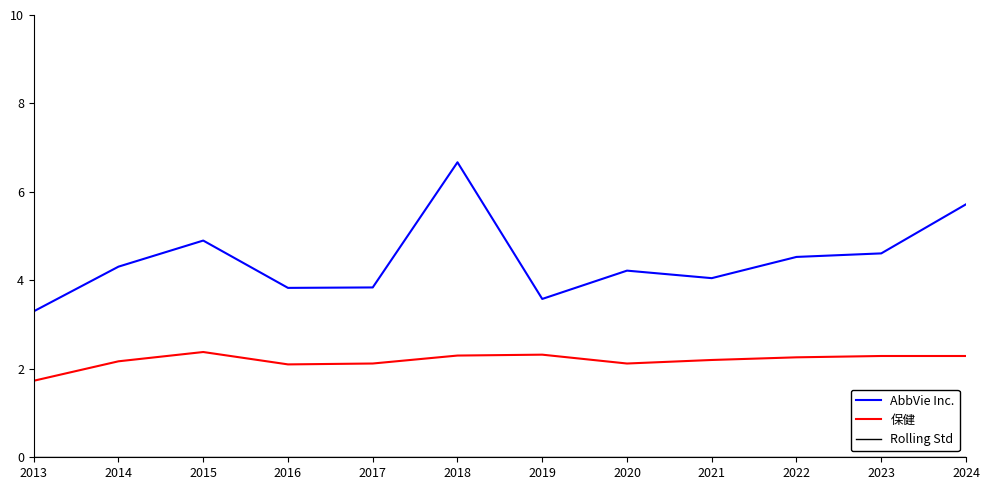

At how many categories does at least one series exceed 2?

12